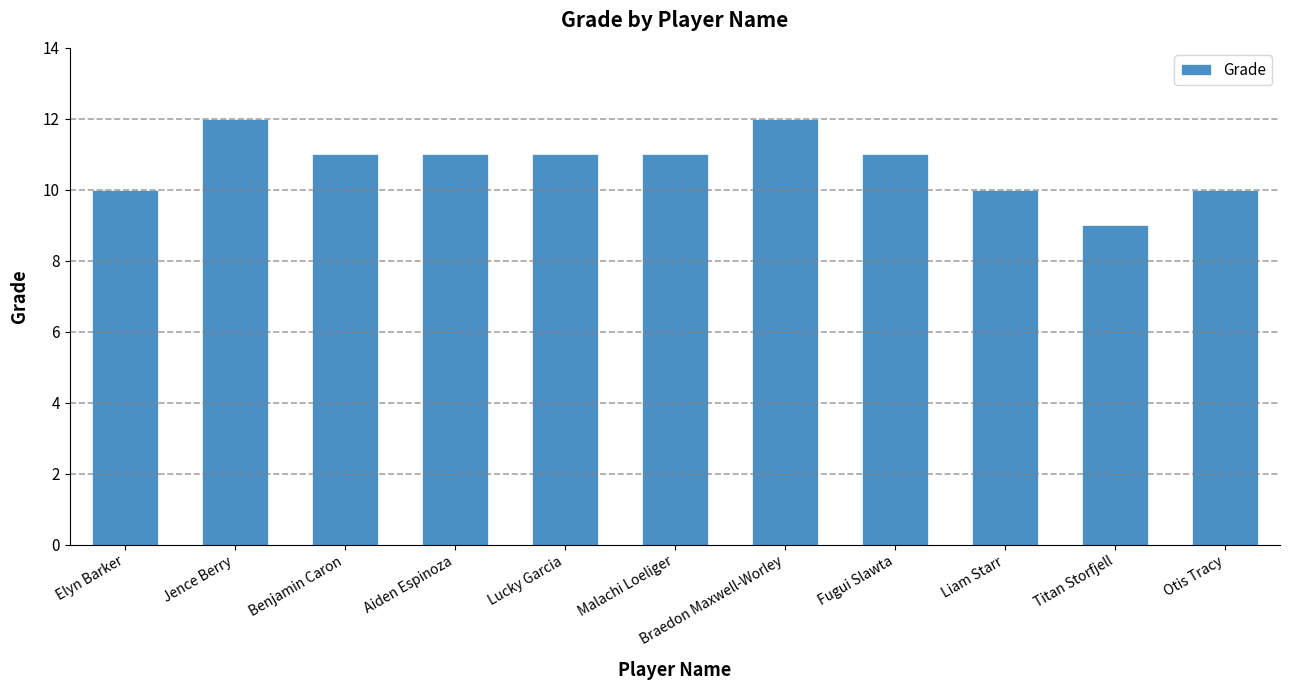

Read the value at Elyn Barker.

10